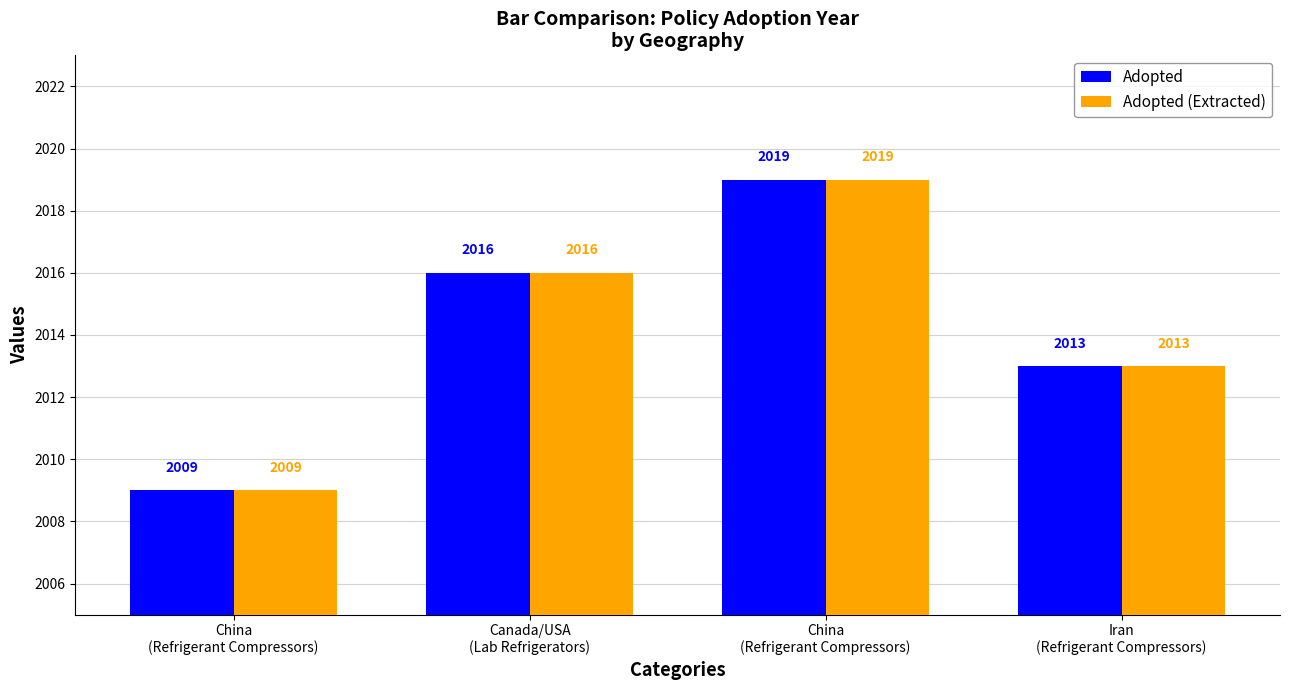

What is the sum of the Adopted values at Iran
(Refrigerant Compressors) and Canada/USA
(Lab Refrigerators)?

4029